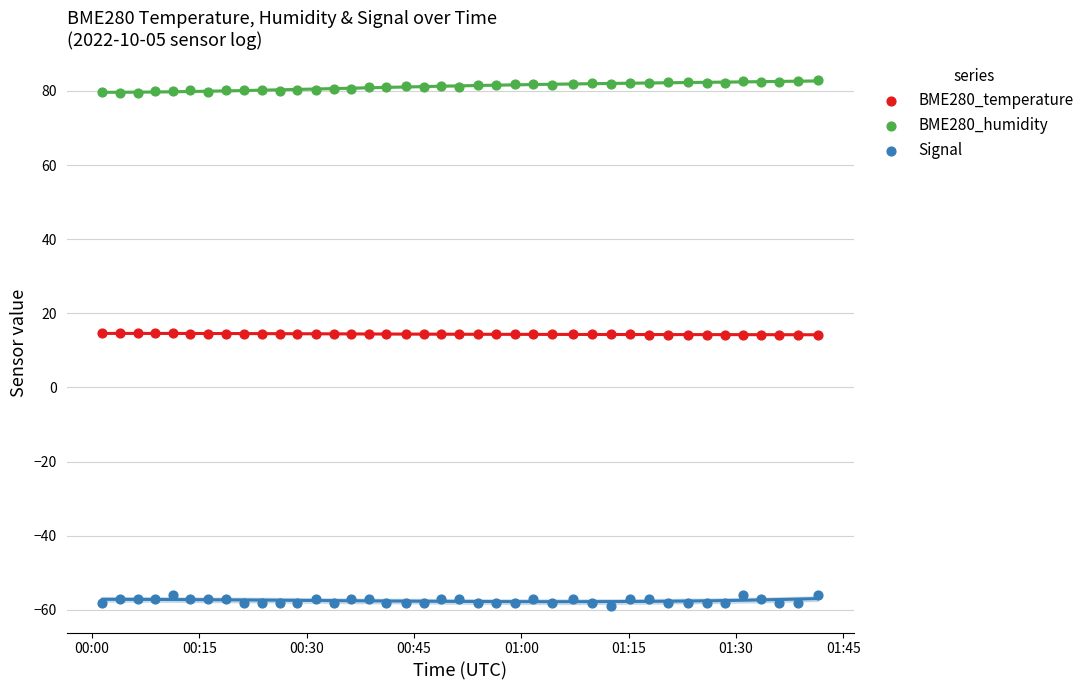

Across all data points, what is the range of Y values (max minus min)?

141.9